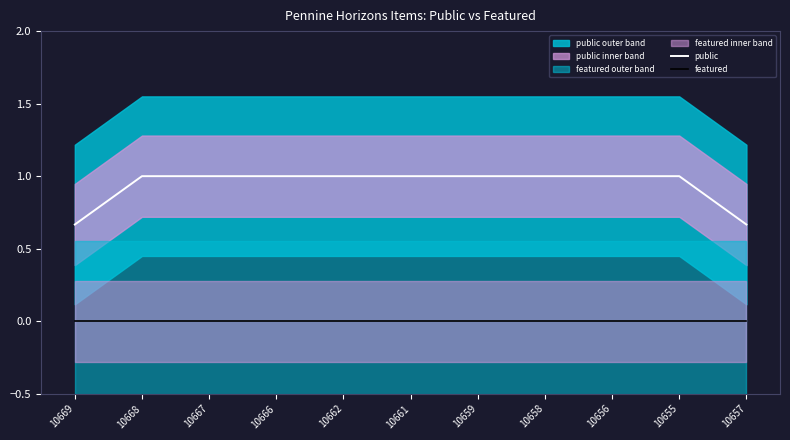

Reading right to left, transcribe all the data shown in this chart.

public: 10657=0.7	10655=1.0	10656=1.0	10658=1.0	10659=1.0	10661=1.0	10662=1.0	10666=1.0	10667=1.0	10668=1.0	10669=0.7
featured: 10657=0.0	10655=0.0	10656=0.0	10658=0.0	10659=0.0	10661=0.0	10662=0.0	10666=0.0	10667=0.0	10668=0.0	10669=0.0